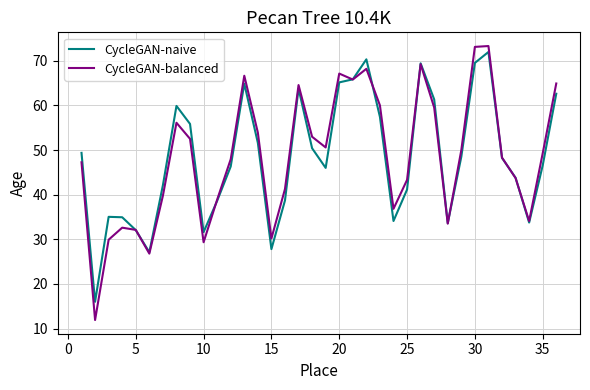

What is the maximum value for CycleGAN-balanced?

73.3